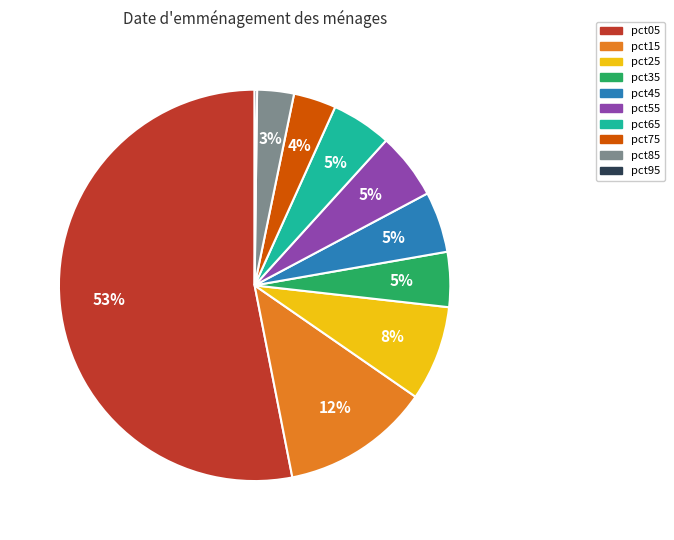

What is the largest slice in the pie chart?

pct05